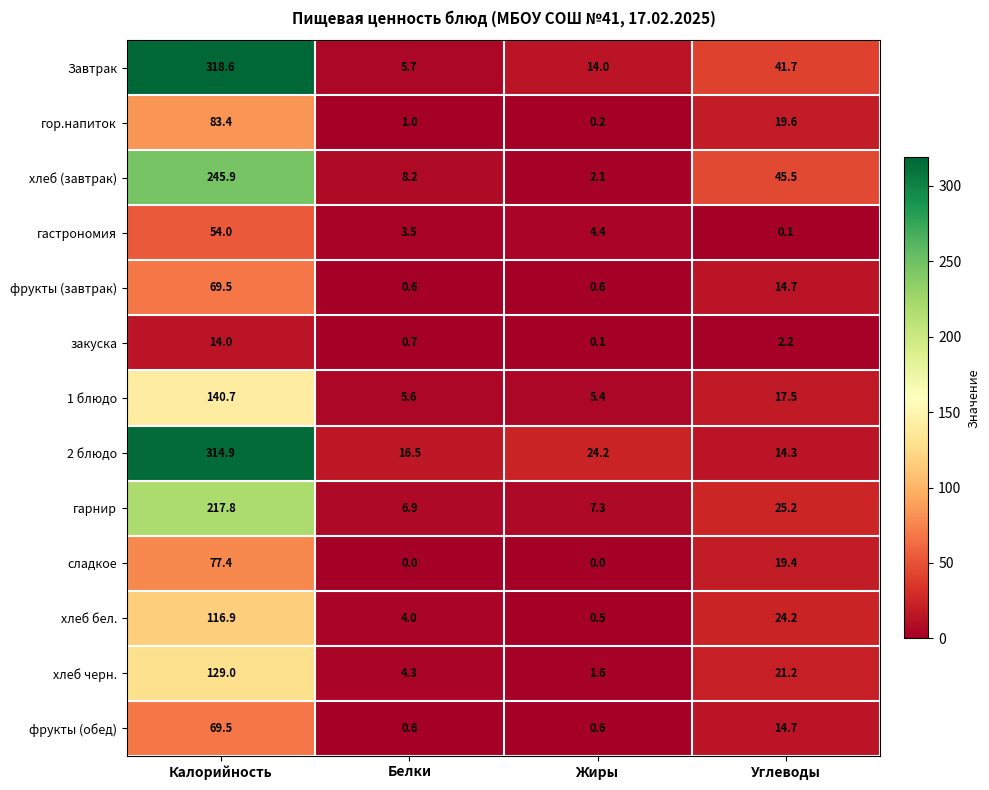

How many data points does each series have?

4